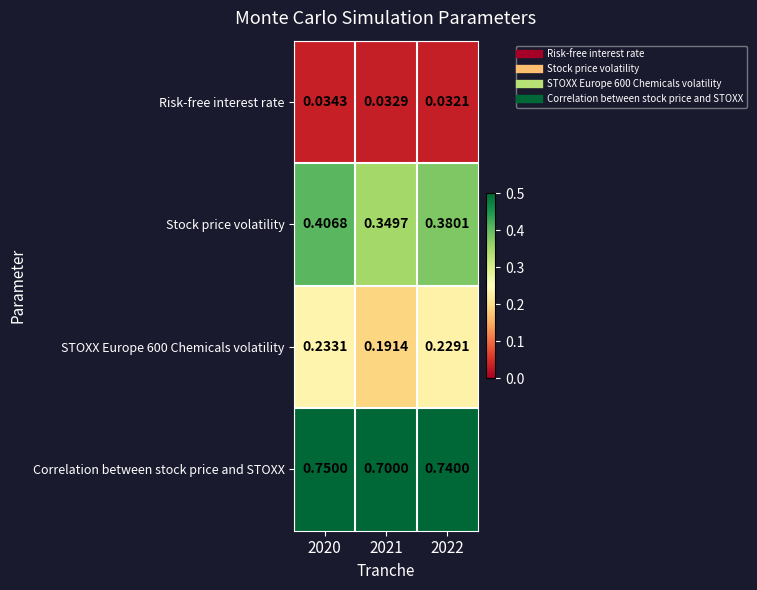

Between 2020 and 2021, which series saw the biggest shift?

Stock price volatility